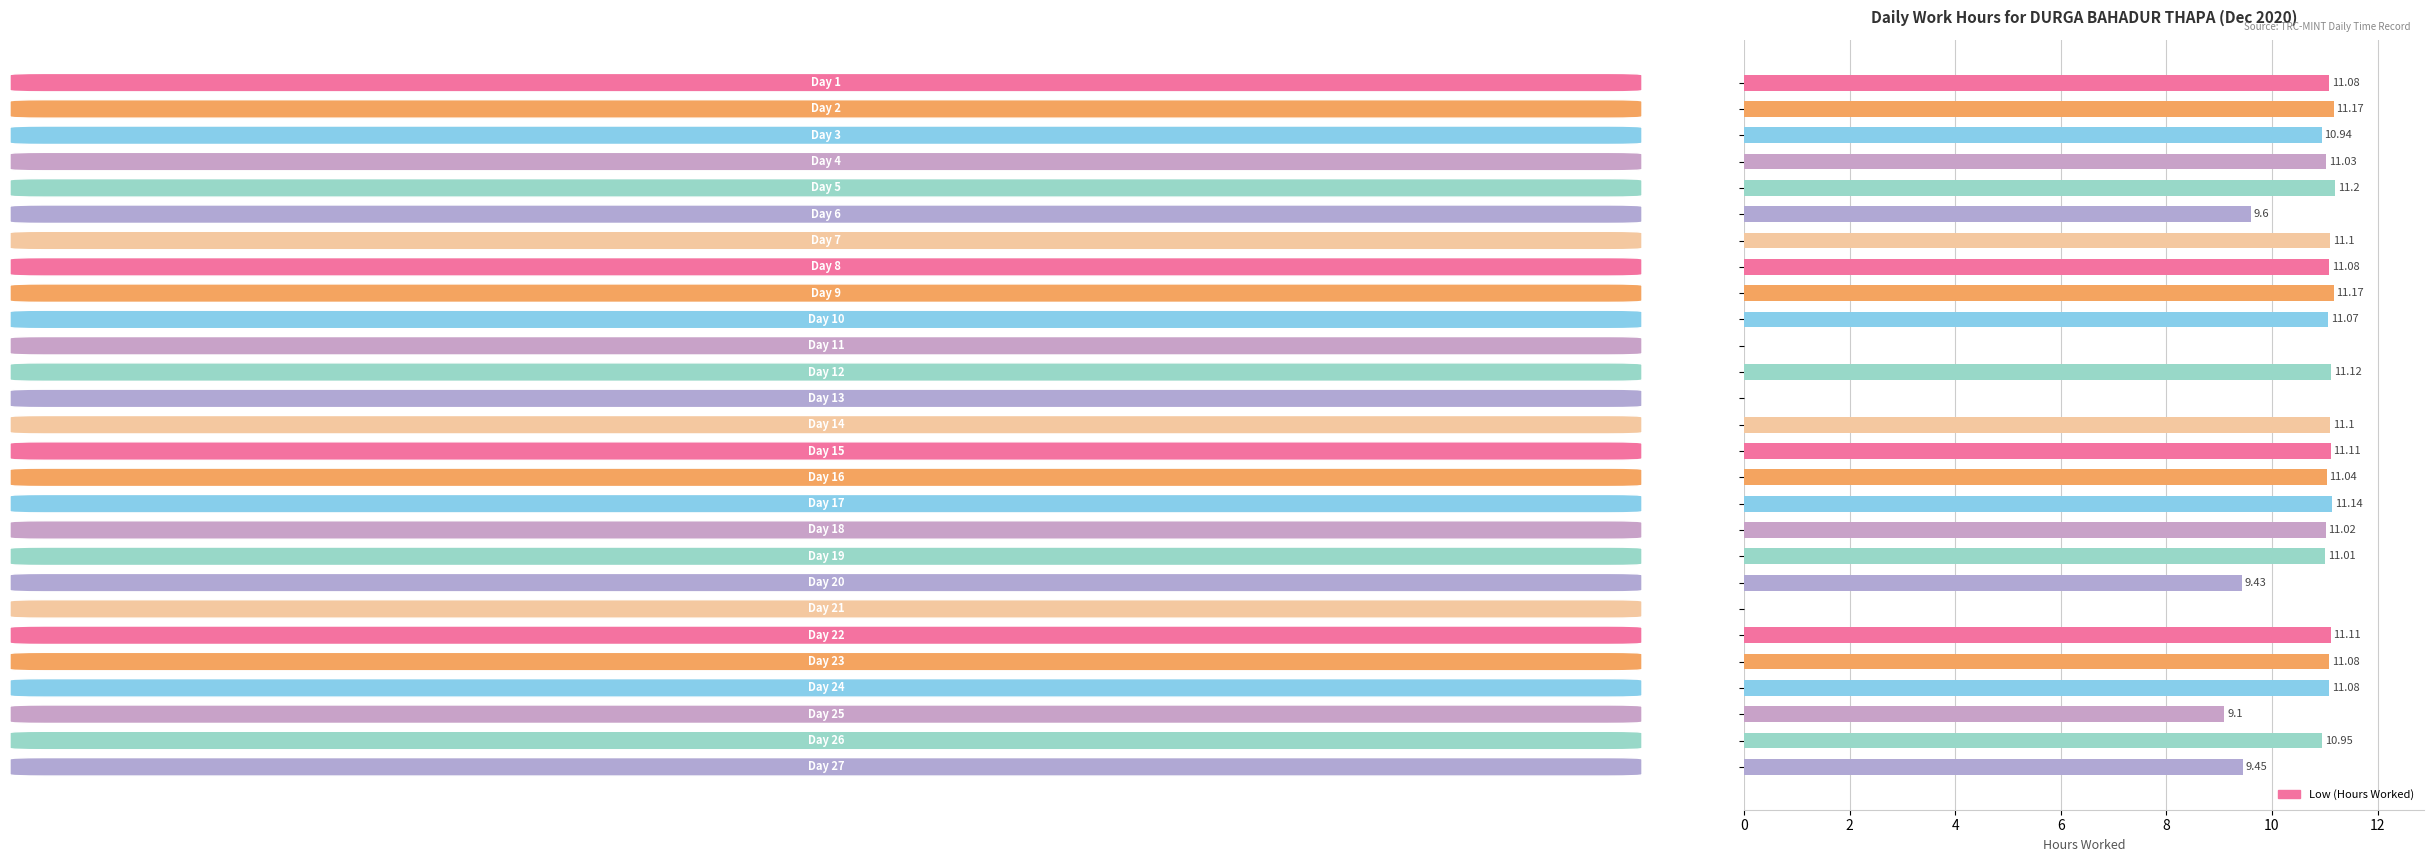

What is the sum of all values?

259.2